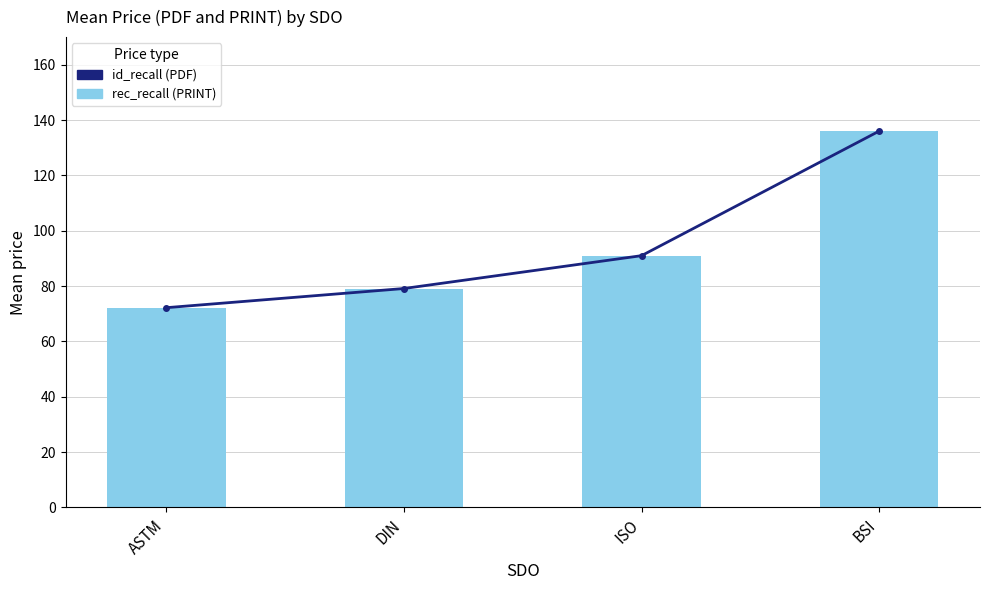

What is the smallest value displayed?

72.2